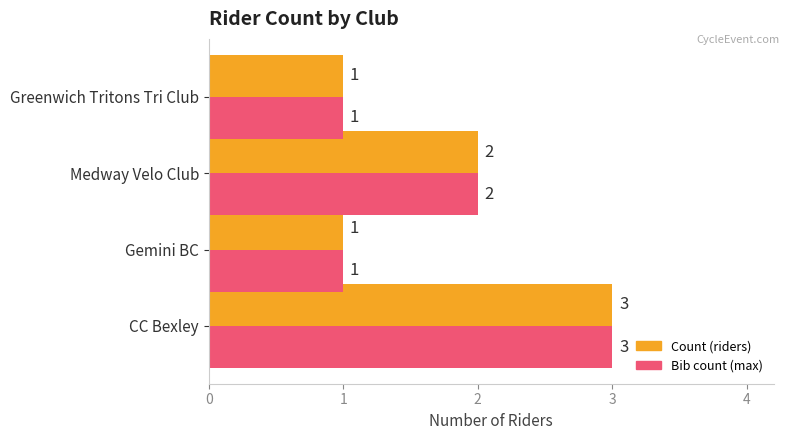

At which category is the sum across all series the highest?

CC Bexley